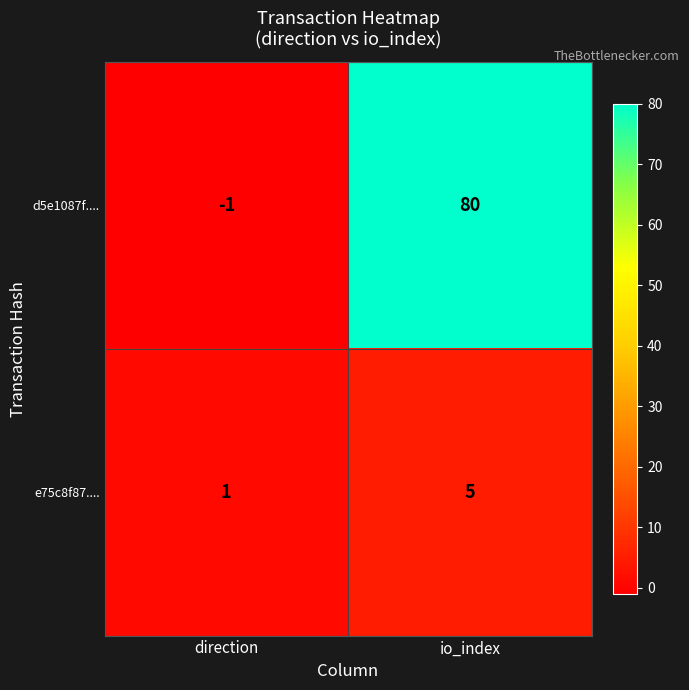

Which series changed the most between direction and io_index?

d5e1087f....